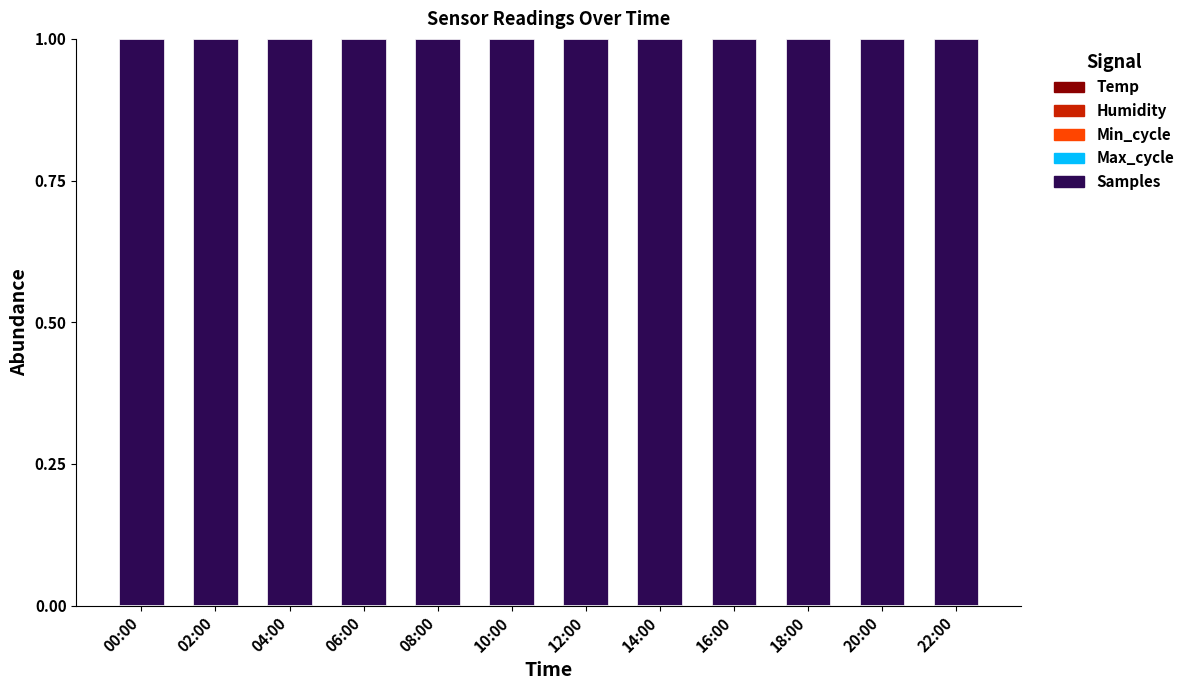

Does the chart contain stacked bars?

Yes